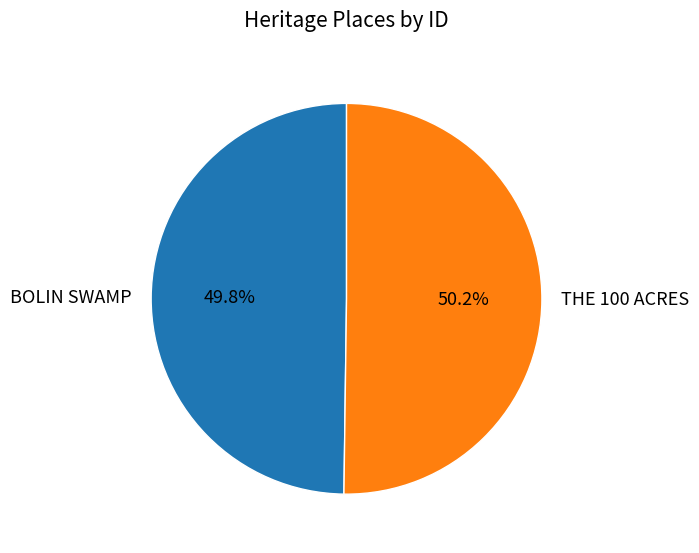

Approximately how many times larger is the value at BOLIN SWAMP compared to THE 100 ACRES?

1.0